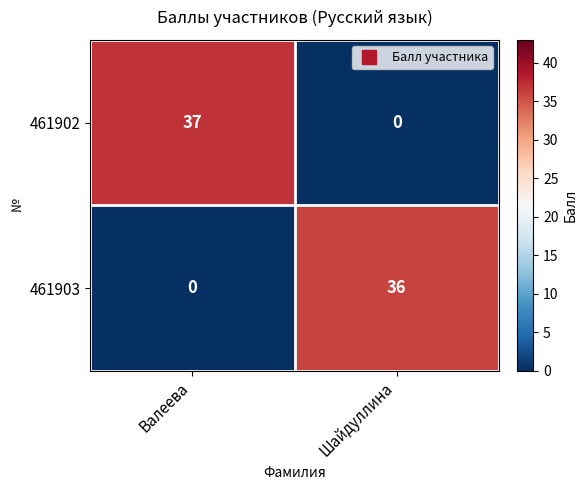

Which series has the largest total across all categories?

461902